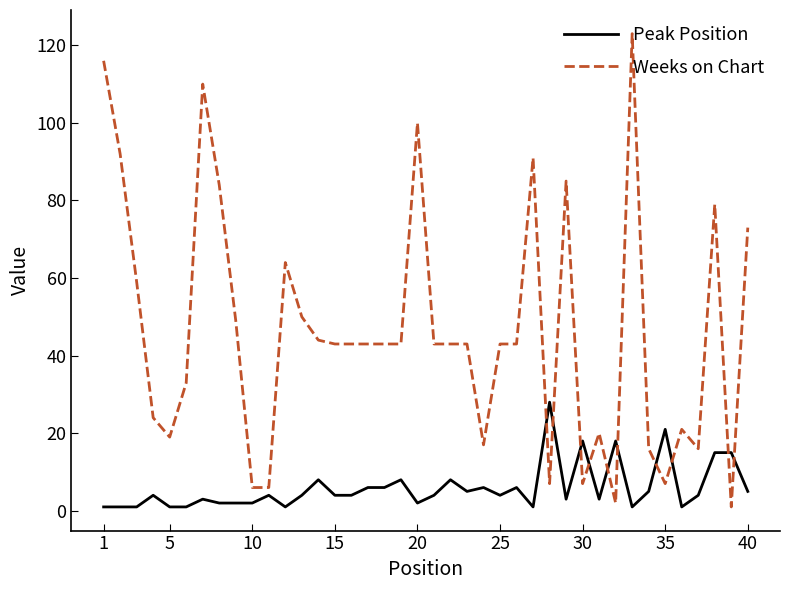

List the series in order of their overall mean, highest first.

Weeks on Chart, Peak Position